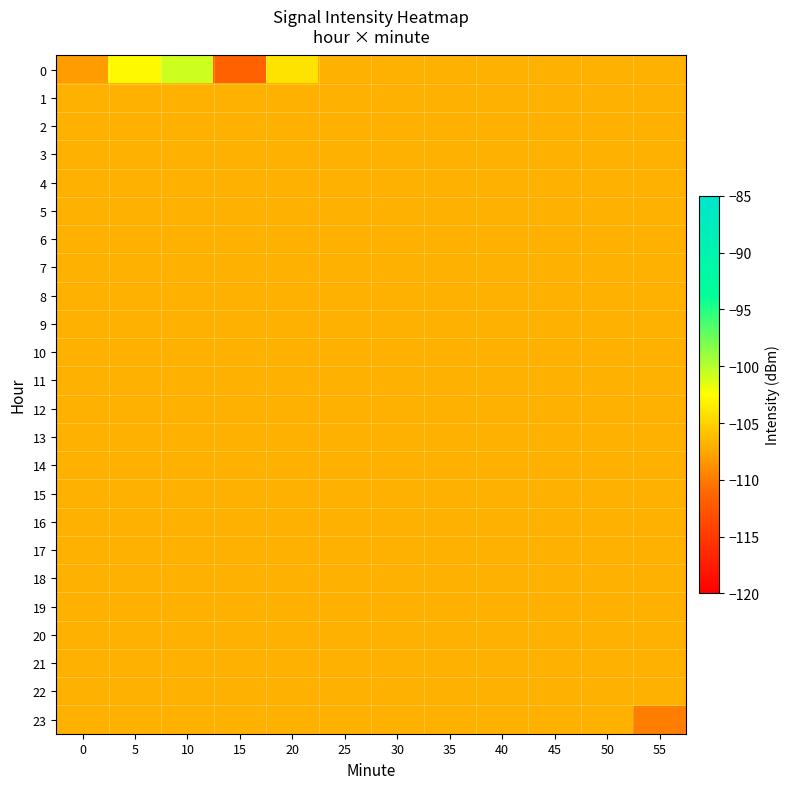

Reading left to right, what are all the values shown in this chart?

0: 0=-108.0	5=-102.9	10=-100.7	15=-111.7	20=-104.1	25=-107.0	30=-107.0	35=-107.0	40=-107.0	45=-107.0	50=-107.0	55=-107.0
1: 0=-107.0	5=-107.0	10=-107.0	15=-107.0	20=-107.0	25=-107.0	30=-107.0	35=-107.0	40=-107.0	45=-107.0	50=-107.0	55=-107.0
2: 0=-107.0	5=-107.0	10=-107.0	15=-107.0	20=-107.0	25=-107.0	30=-107.0	35=-107.0	40=-107.0	45=-107.0	50=-107.0	55=-107.0
3: 0=-107.0	5=-107.0	10=-107.0	15=-107.0	20=-107.0	25=-107.0	30=-107.0	35=-107.0	40=-107.0	45=-107.0	50=-107.0	55=-107.0
4: 0=-107.0	5=-107.0	10=-107.0	15=-107.0	20=-107.0	25=-107.0	30=-107.0	35=-107.0	40=-107.0	45=-107.0	50=-107.0	55=-107.0
5: 0=-107.0	5=-107.0	10=-107.0	15=-107.0	20=-107.0	25=-107.0	30=-107.0	35=-107.0	40=-107.0	45=-107.0	50=-107.0	55=-107.0
6: 0=-107.0	5=-107.0	10=-107.0	15=-107.0	20=-107.0	25=-107.0	30=-107.0	35=-107.0	40=-107.0	45=-107.0	50=-107.0	55=-107.0
7: 0=-107.0	5=-107.0	10=-107.0	15=-107.0	20=-107.0	25=-107.0	30=-107.0	35=-107.0	40=-107.0	45=-107.0	50=-107.0	55=-107.0
8: 0=-107.0	5=-107.0	10=-107.0	15=-107.0	20=-107.0	25=-107.0	30=-107.0	35=-107.0	40=-107.0	45=-107.0	50=-107.0	55=-107.0
9: 0=-107.0	5=-107.0	10=-107.0	15=-107.0	20=-107.0	25=-107.0	30=-107.0	35=-107.0	40=-107.0	45=-107.0	50=-107.0	55=-107.0
10: 0=-107.0	5=-107.0	10=-107.0	15=-107.0	20=-107.0	25=-107.0	30=-107.0	35=-107.0	40=-107.0	45=-107.0	50=-107.0	55=-107.0
11: 0=-107.0	5=-107.0	10=-107.0	15=-107.0	20=-107.0	25=-107.0	30=-107.0	35=-107.0	40=-107.0	45=-107.0	50=-107.0	55=-107.0
12: 0=-107.0	5=-107.0	10=-107.0	15=-107.0	20=-107.0	25=-107.0	30=-107.0	35=-107.0	40=-107.0	45=-107.0	50=-107.0	55=-107.0
13: 0=-107.0	5=-107.0	10=-107.0	15=-107.0	20=-107.0	25=-107.0	30=-107.0	35=-107.0	40=-107.0	45=-107.0	50=-107.0	55=-107.0
14: 0=-107.0	5=-107.0	10=-107.0	15=-107.0	20=-107.0	25=-107.0	30=-107.0	35=-107.0	40=-107.0	45=-107.0	50=-107.0	55=-107.0
15: 0=-107.0	5=-107.0	10=-107.0	15=-107.0	20=-107.0	25=-107.0	30=-107.0	35=-107.0	40=-107.0	45=-107.0	50=-107.0	55=-107.0
16: 0=-107.0	5=-107.0	10=-107.0	15=-107.0	20=-107.0	25=-107.0	30=-107.0	35=-107.0	40=-107.0	45=-107.0	50=-107.0	55=-107.0
17: 0=-107.0	5=-107.0	10=-107.0	15=-107.0	20=-107.0	25=-107.0	30=-107.0	35=-107.0	40=-107.0	45=-107.0	50=-107.0	55=-107.0
18: 0=-107.0	5=-107.0	10=-107.0	15=-107.0	20=-107.0	25=-107.0	30=-107.0	35=-107.0	40=-107.0	45=-107.0	50=-107.0	55=-107.0
19: 0=-107.0	5=-107.0	10=-107.0	15=-107.0	20=-107.0	25=-107.0	30=-107.0	35=-107.0	40=-107.0	45=-107.0	50=-107.0	55=-107.0
20: 0=-107.0	5=-107.0	10=-107.0	15=-107.0	20=-107.0	25=-107.0	30=-107.0	35=-107.0	40=-107.0	45=-107.0	50=-107.0	55=-107.0
21: 0=-107.0	5=-107.0	10=-107.0	15=-107.0	20=-107.0	25=-107.0	30=-107.0	35=-107.0	40=-107.0	45=-107.0	50=-107.0	55=-107.0
22: 0=-107.0	5=-107.0	10=-107.0	15=-107.0	20=-107.0	25=-107.0	30=-107.0	35=-107.0	40=-107.0	45=-107.0	50=-107.0	55=-107.0
23: 0=-107.0	5=-107.0	10=-107.0	15=-107.0	20=-107.0	25=-107.0	30=-107.0	35=-107.0	40=-107.0	45=-107.0	50=-107.0	55=-109.8